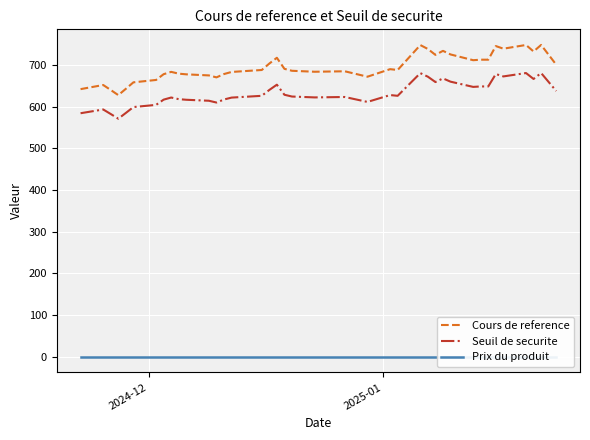

True or false: Seuil de securite and Cours de reference intersect in this chart.

False